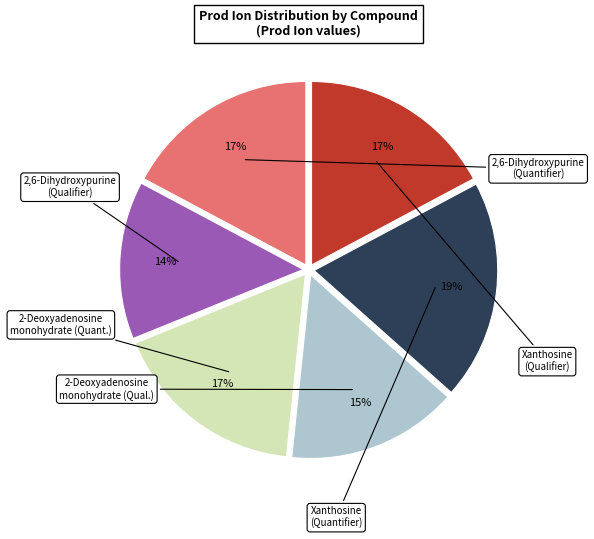

Does any single category account for the majority?

No